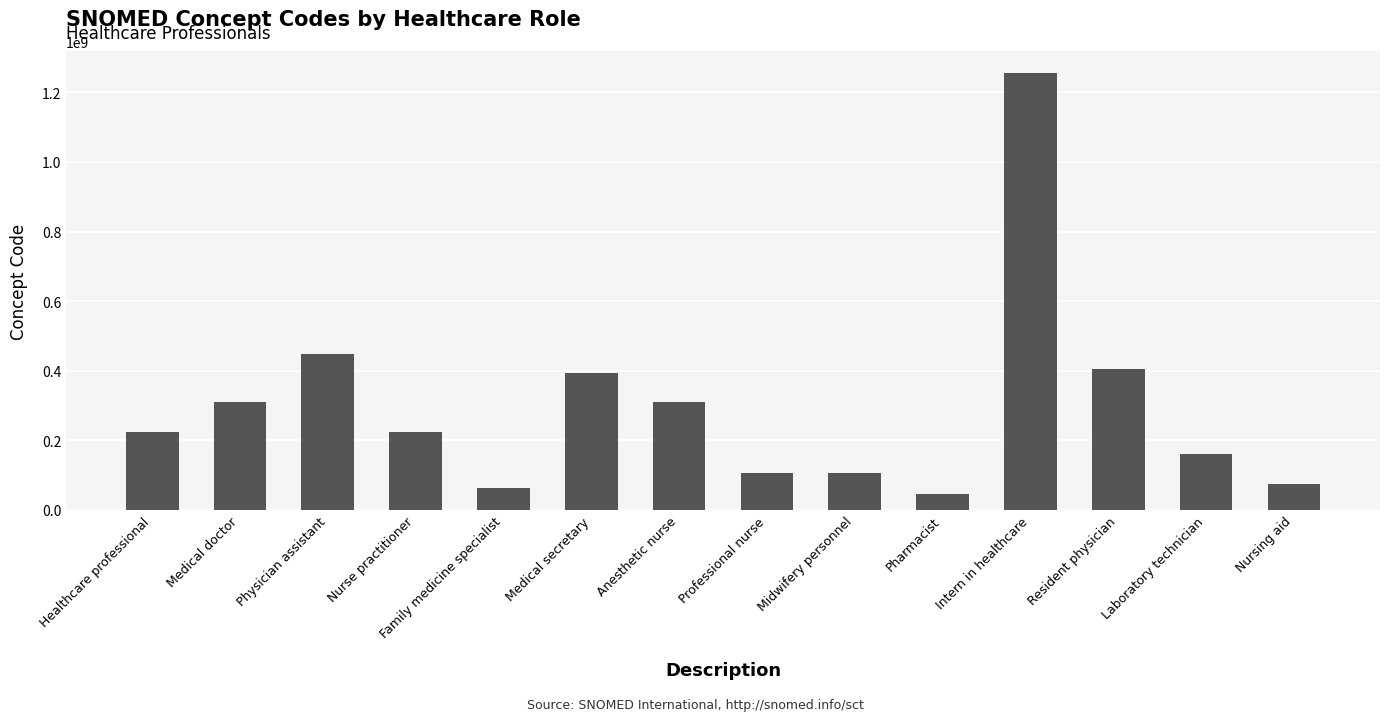

Are the bars grouped side by side (vs. stacked)?

No